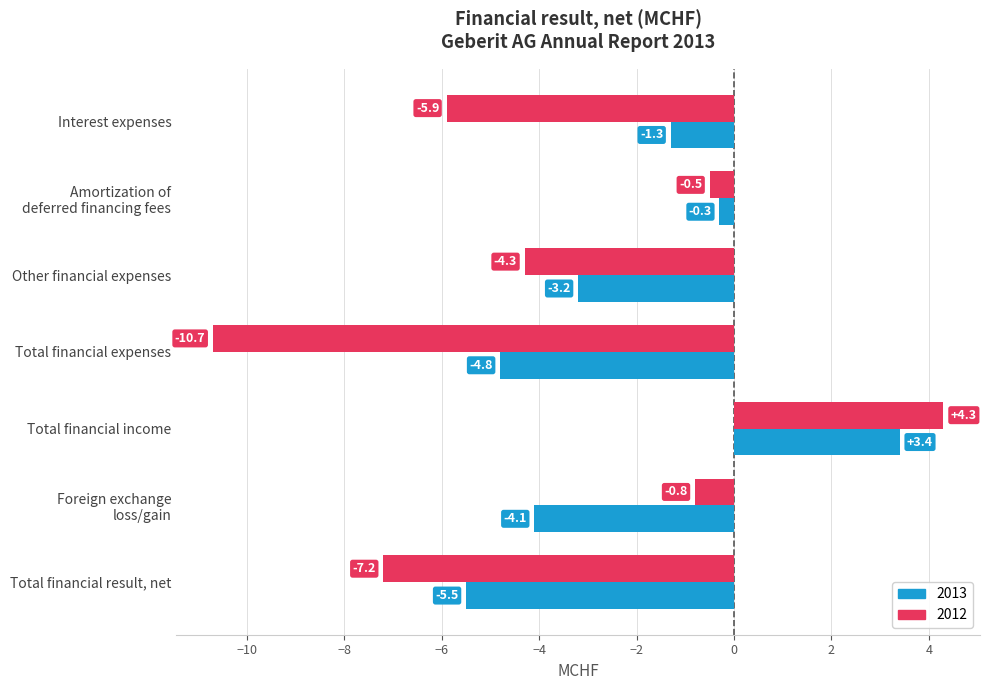

What is the minimum value for 2013?

-5.5